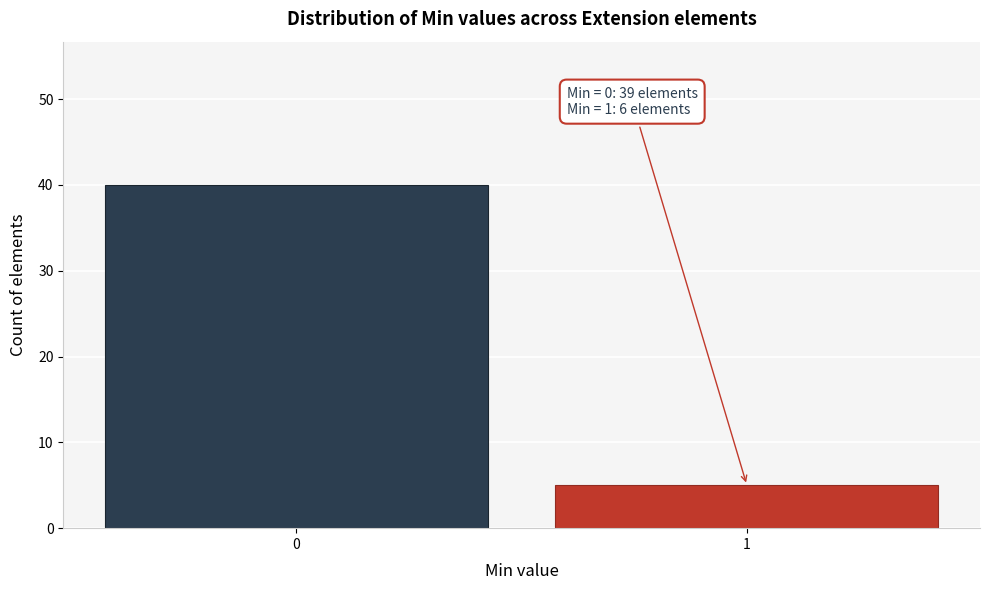

Reading left to right, what are all the values shown in this chart?

40	5